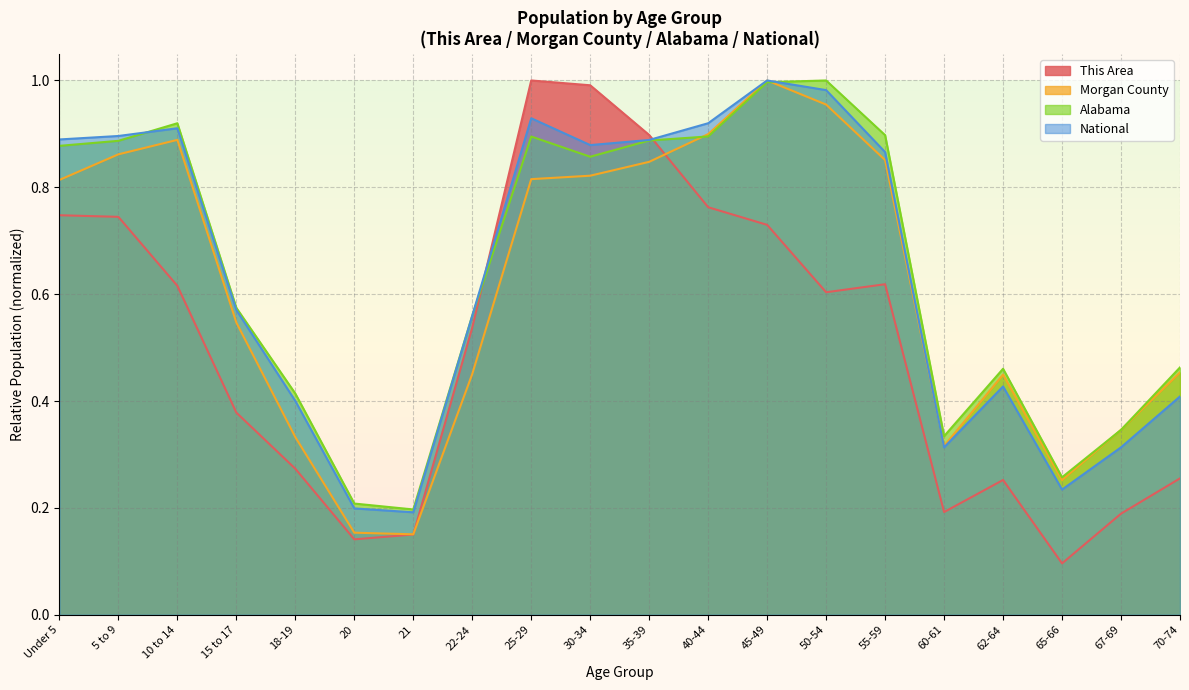

The value of Morgan County at 18-19 is 0.3. True or false?

True